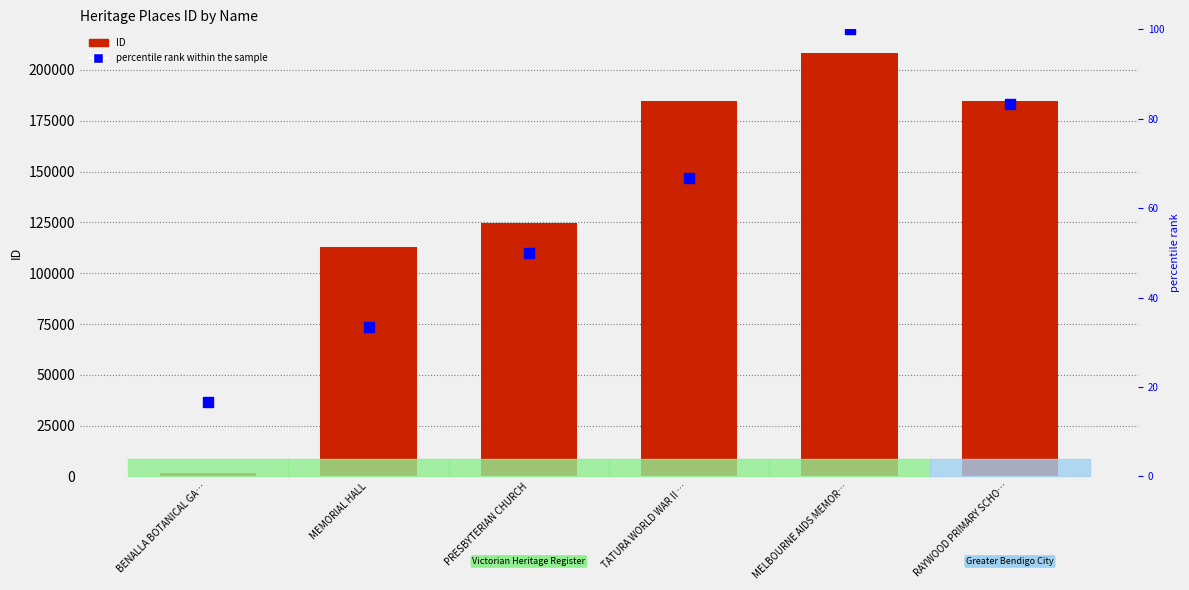

What is the difference between the second highest and second lowest values in the ID series?

72125.0